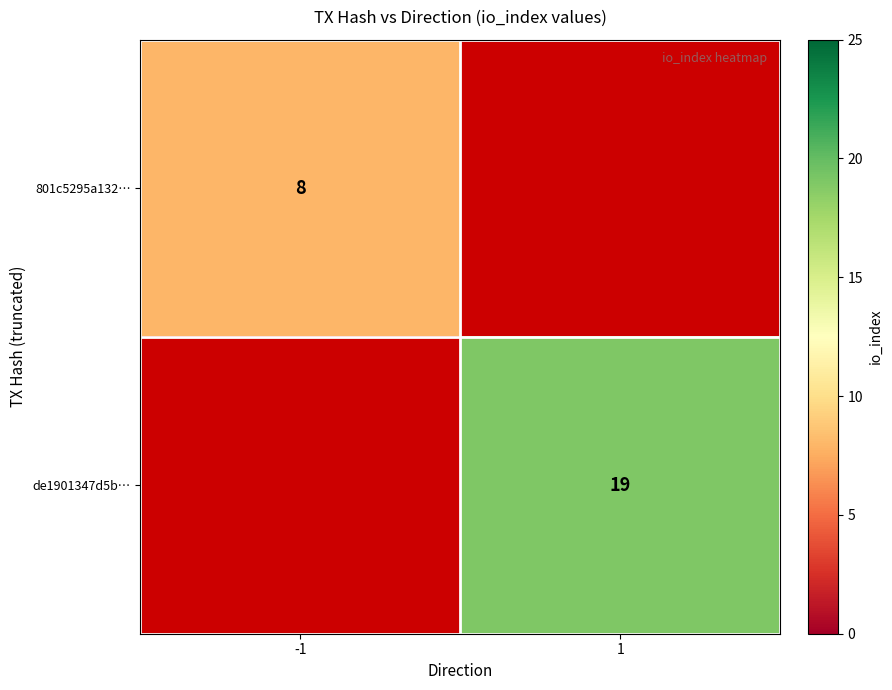

The de1901347d5b… series shows 7 at 1. True or false?

False